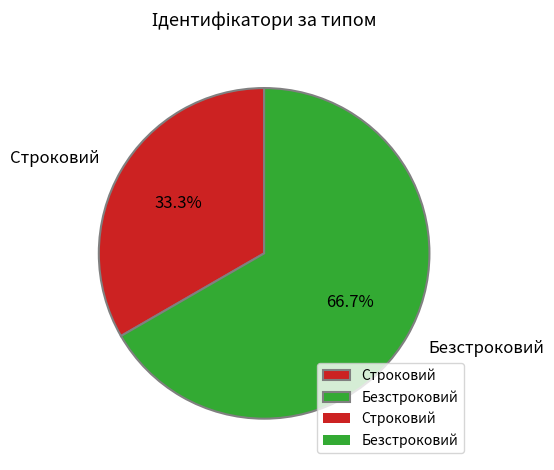

Which category accounts for the majority?

Безстроковий